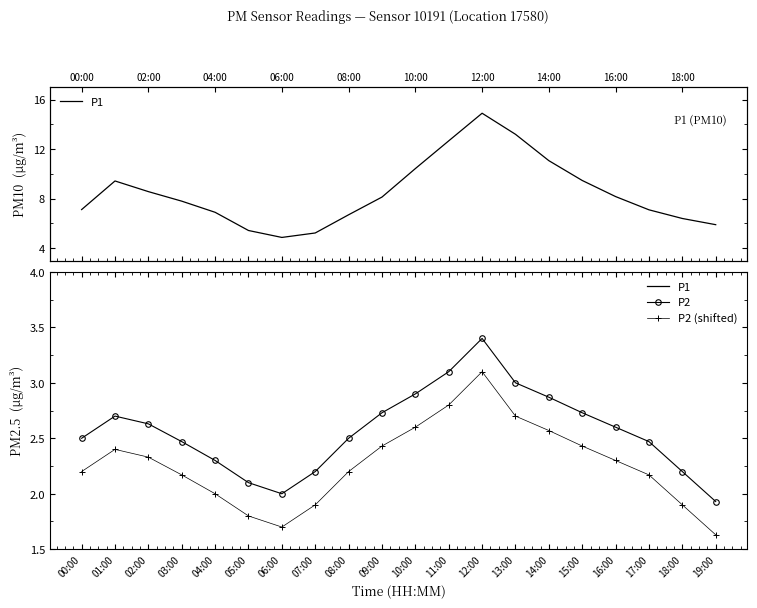

Where is P2 (shifted) nearest to the value 2?

04:00